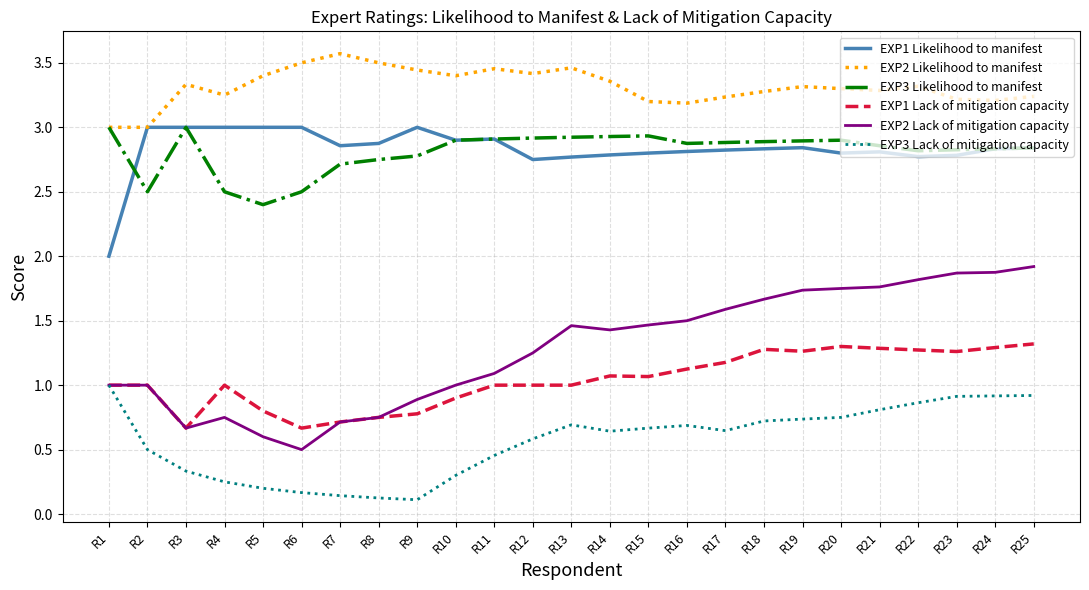

What is the maximum value shown in the chart?

3.6